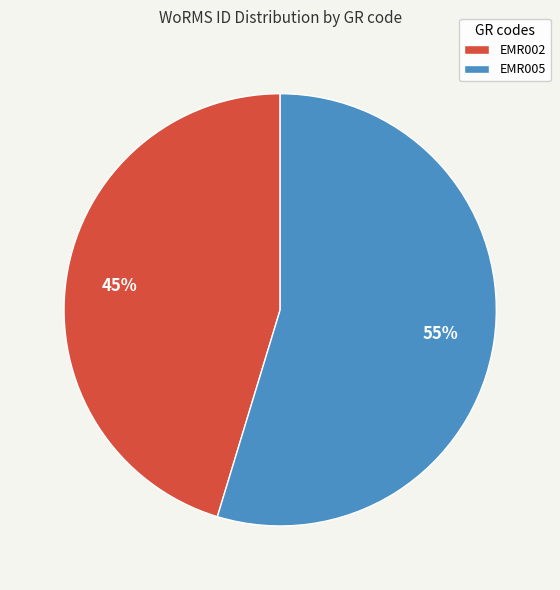

Which has a higher value, EMR002 or EMR005?

EMR005